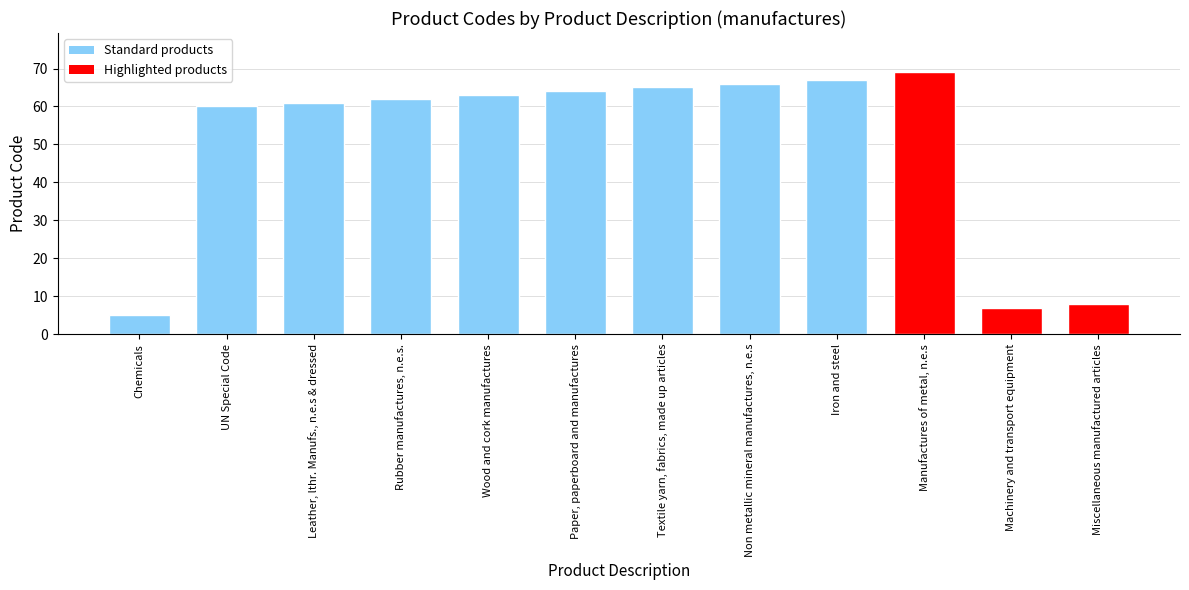

True or false: the data shows 66 at Non metallic mineral manufactures, n.e.s.

True